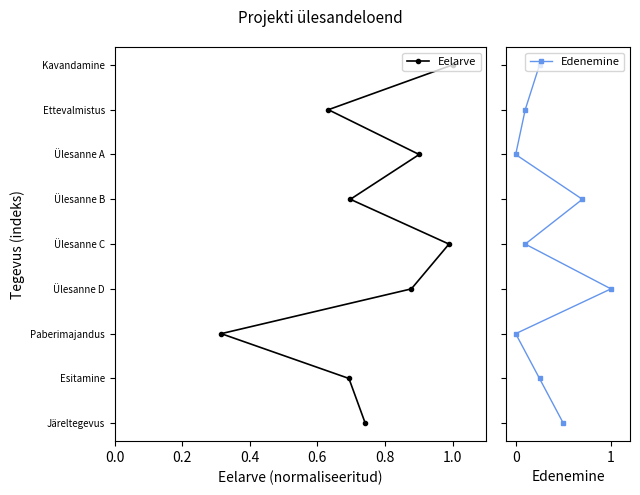

At how many categories does at least one series exceed 4?

4